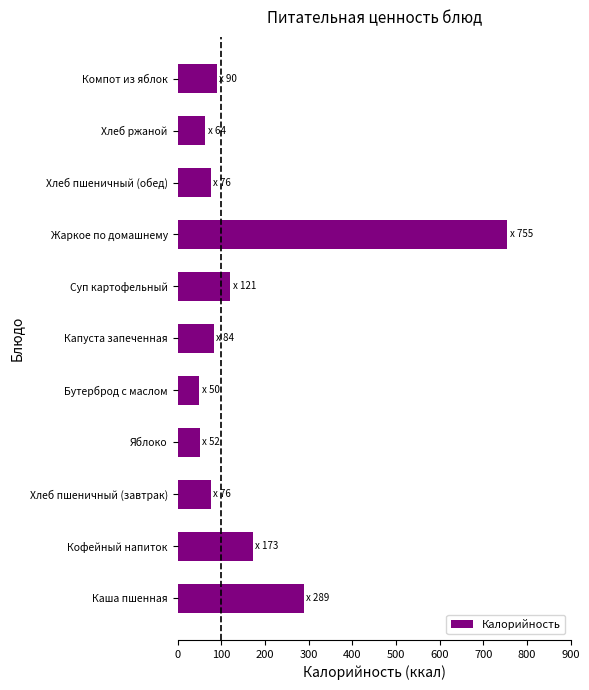

What is the average value?

166